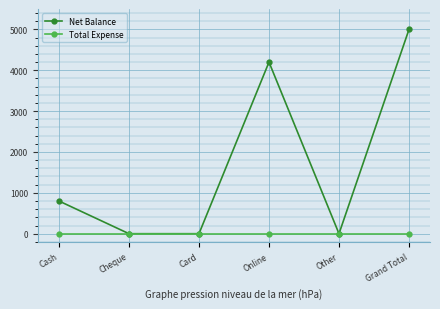

Between Card and Grand Total, which series saw the biggest shift?

Net Balance